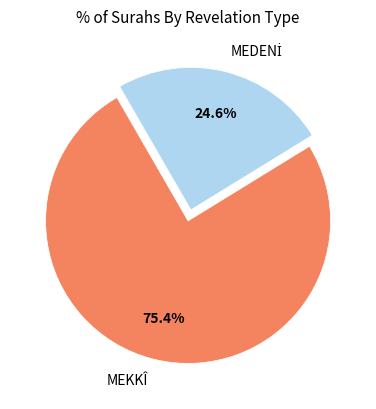

Which slice represents more than half of the pie?

MEKKÎ